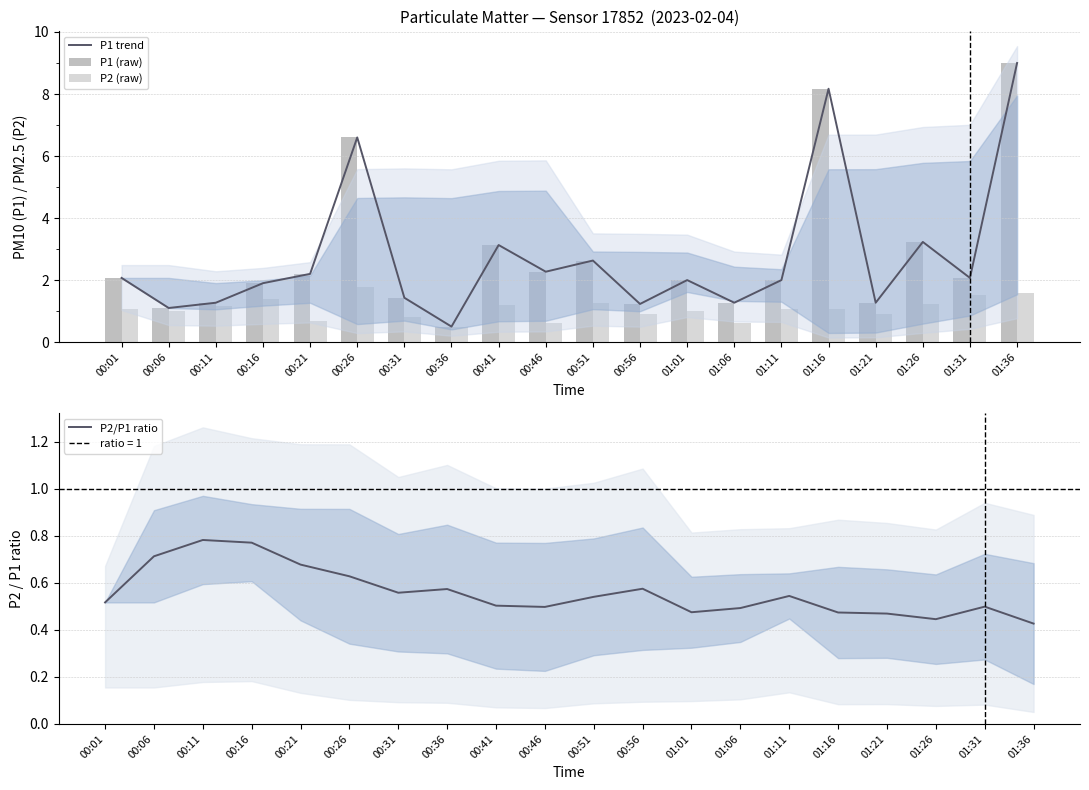

Which series changed the most between 01:01 and 01:16?

P1 trend